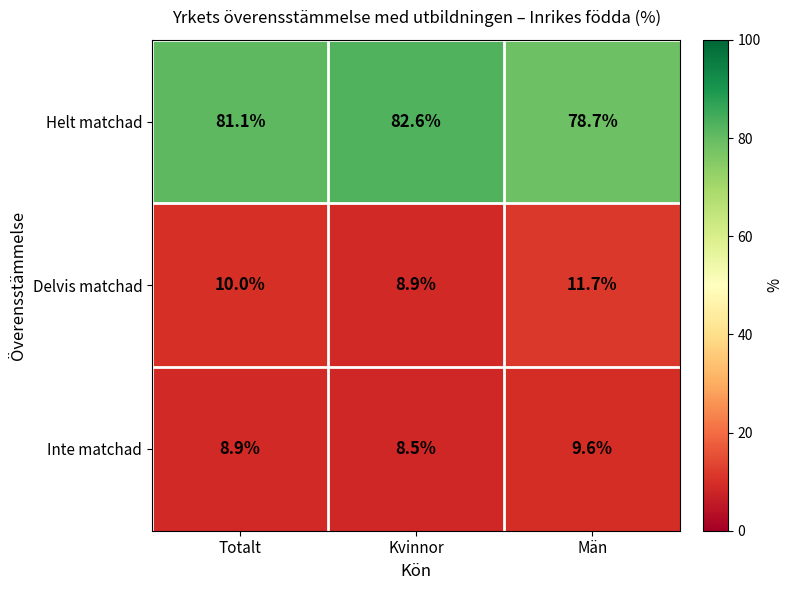

How many values in the Delvis matchad series are below 10?

1